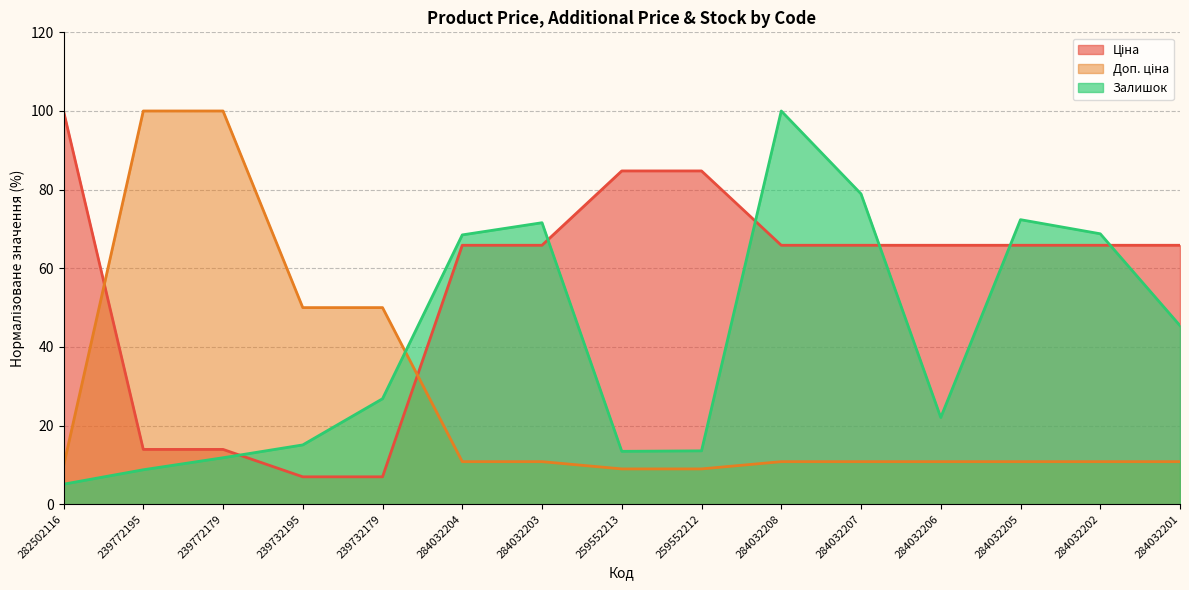

At which label does Залишок first exceed 26?

239732179